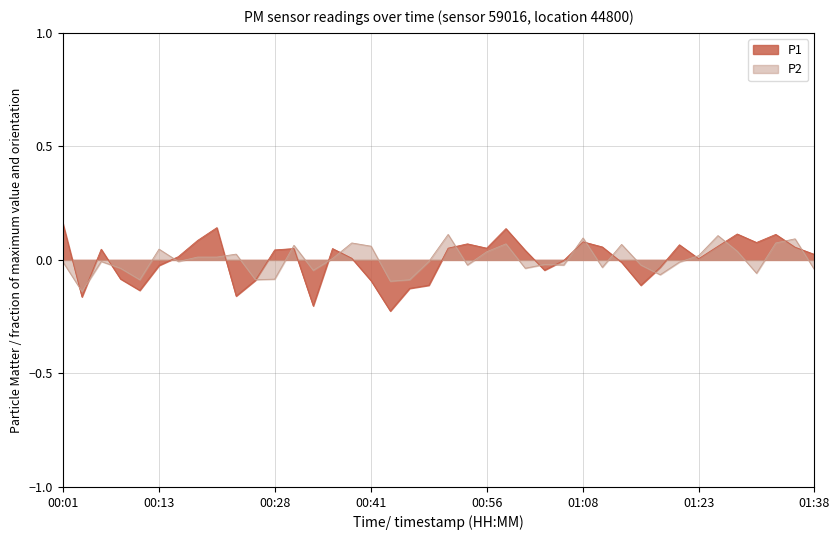

What is the label of the 40th point from the right?

00:01